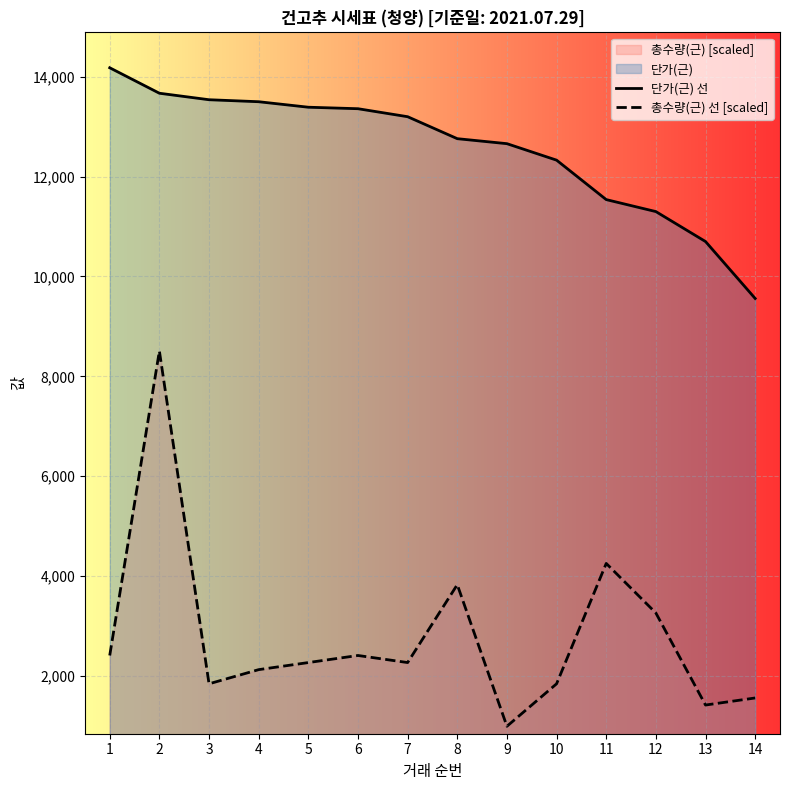

True or false: 총수량(근) 선 [scaled] has more than 2 interior local peaks.

True